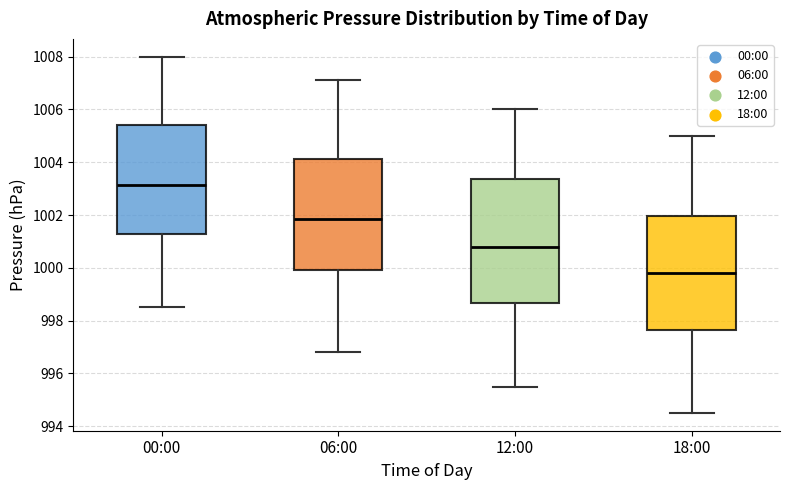

Where does the median line of the box for 18:00 sit on the y-axis? The values are not printed on the chart, so give them approximately, as read against the axis.

999.8